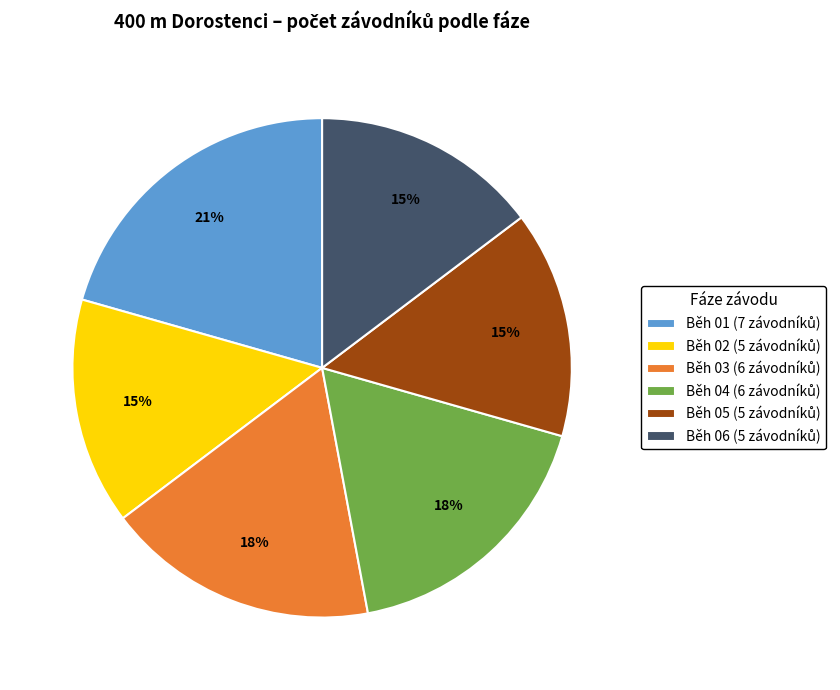

Count the number of slices in the pie.

6